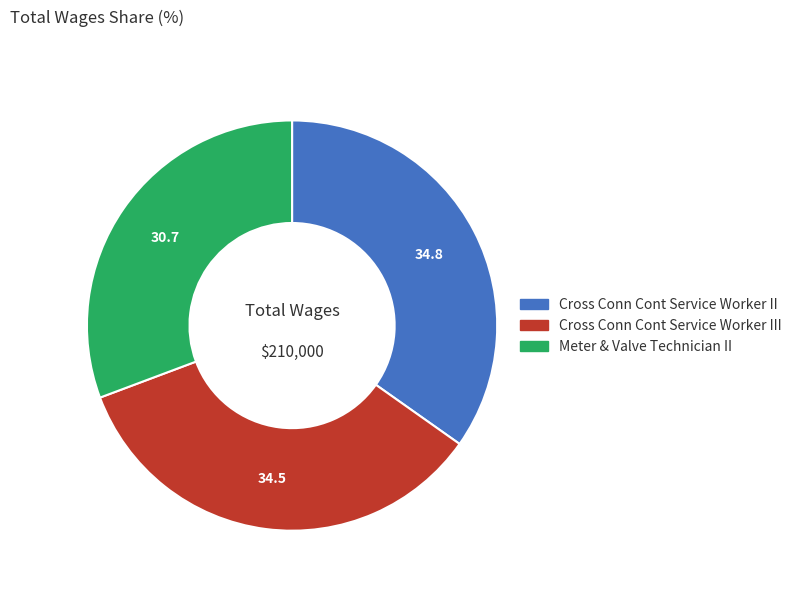

Is there a majority slice in this chart?

No